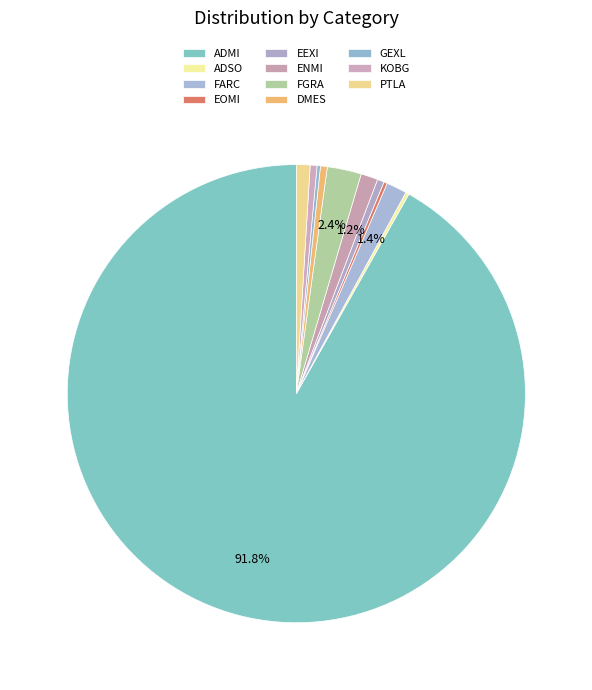

To the nearest percent, what percentage of the pie is PTLA?

1%